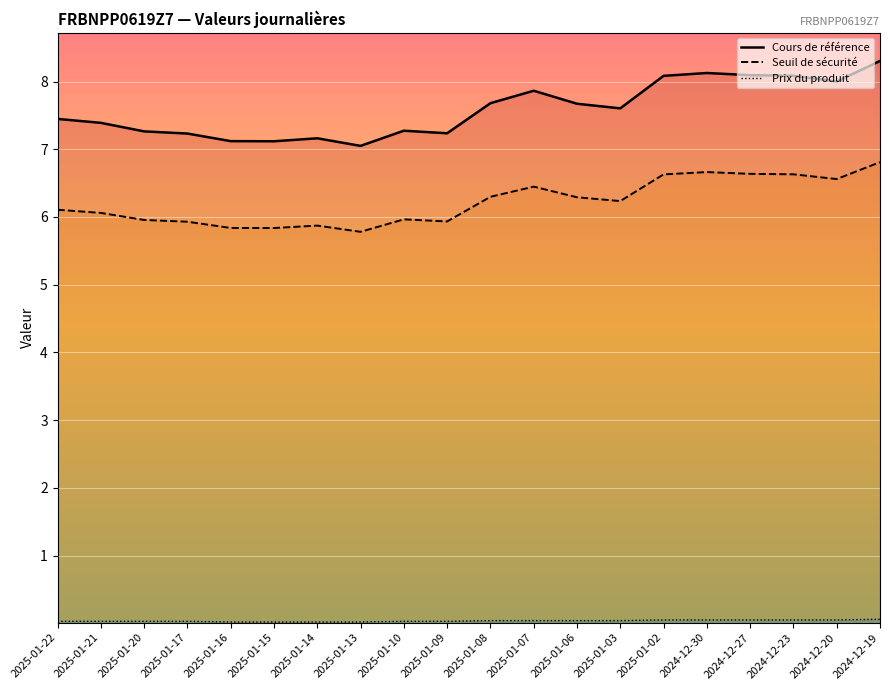

What is the label of the 5th point from the right?

2024-12-30